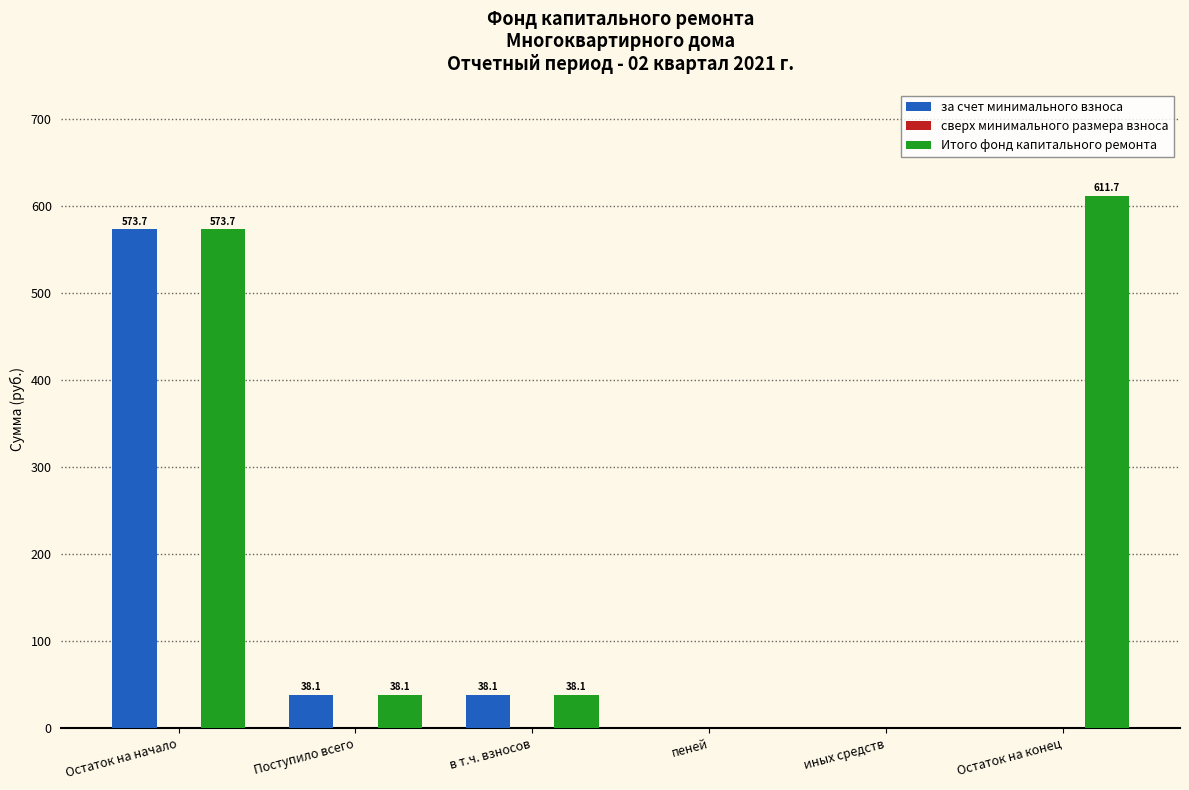

At which category is the sum across all series the highest?

Остаток на начало